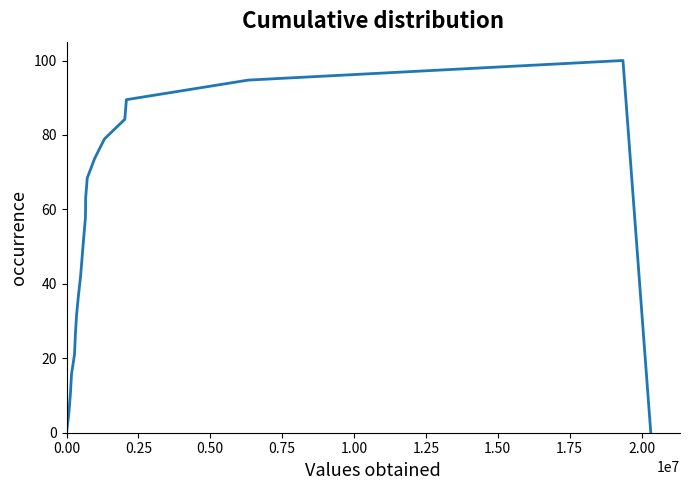

What is the greatest value displayed?

100.0